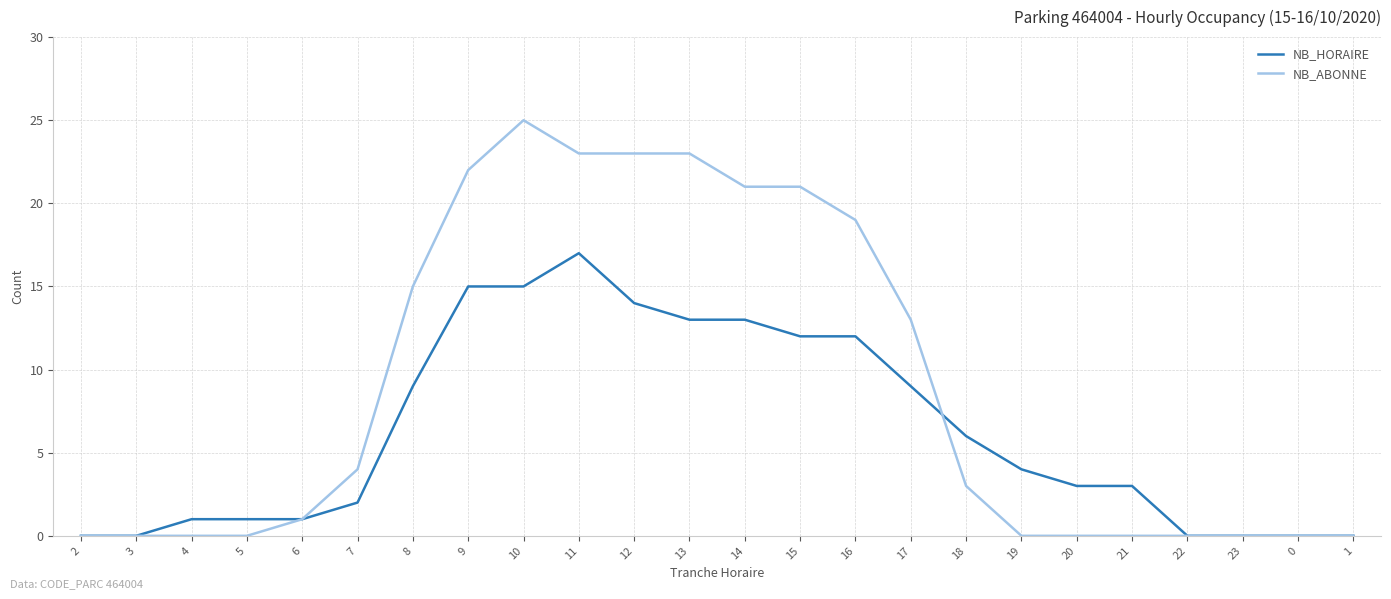

What is the sum of the NB_ABONNE values at 6 and 23?

1